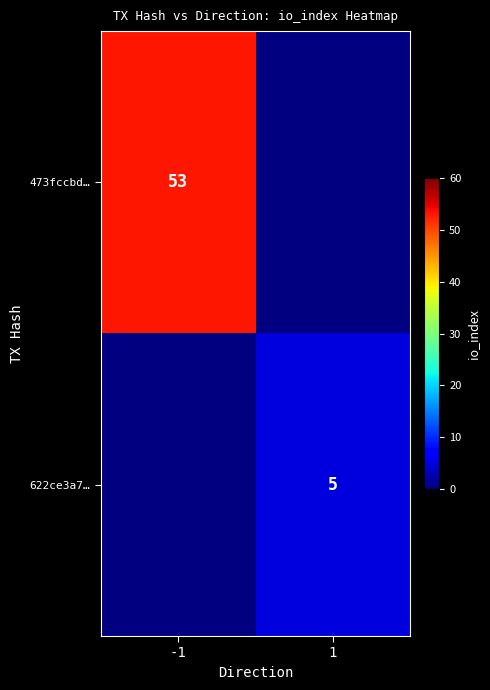

The value of 473fccbd… at -1 is 53. True or false?

True